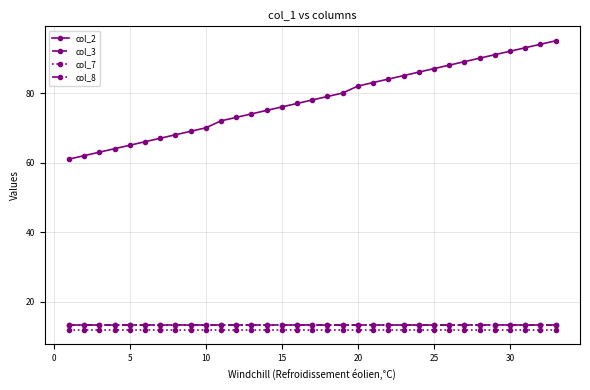

True or false: col_7 and col_3 intersect in this chart.

False